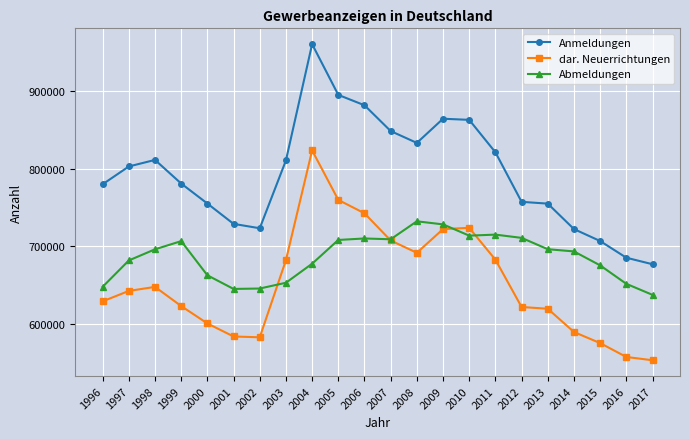

At which label does Anmeldungen reach its minimum?

2017